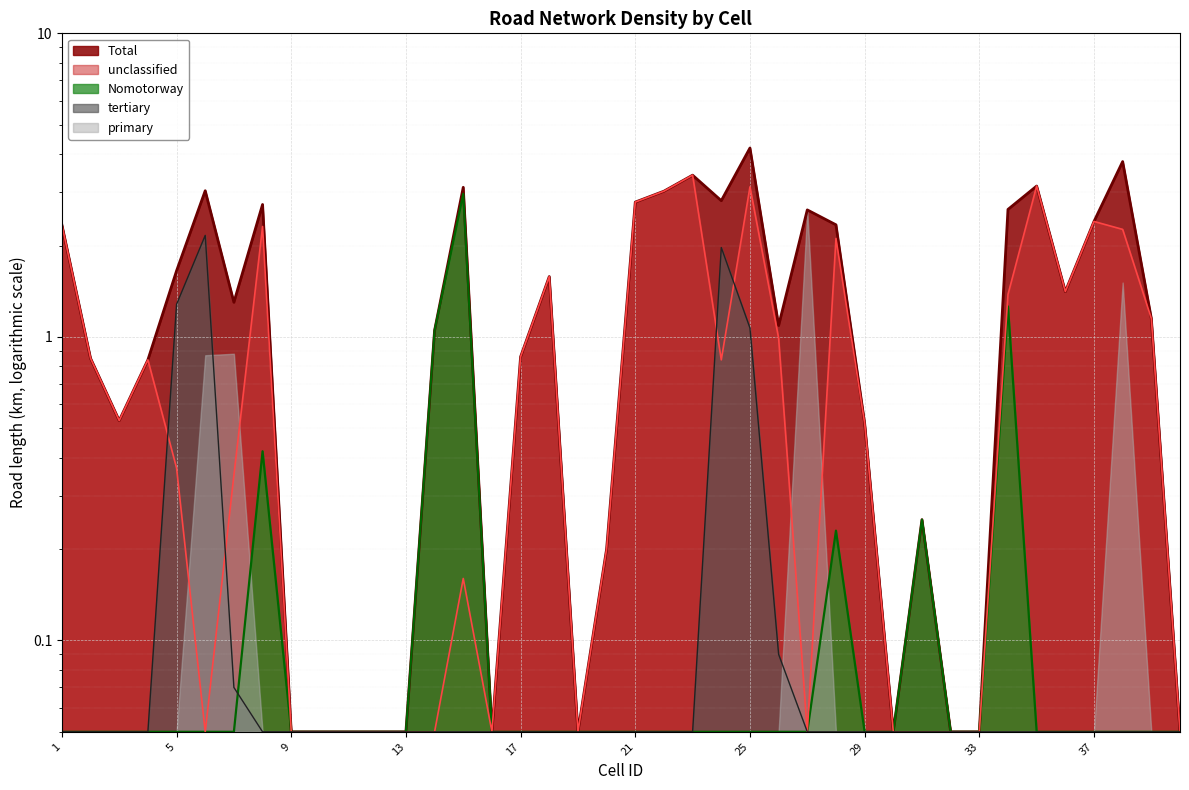

Which series has the widest spread of values?

Total